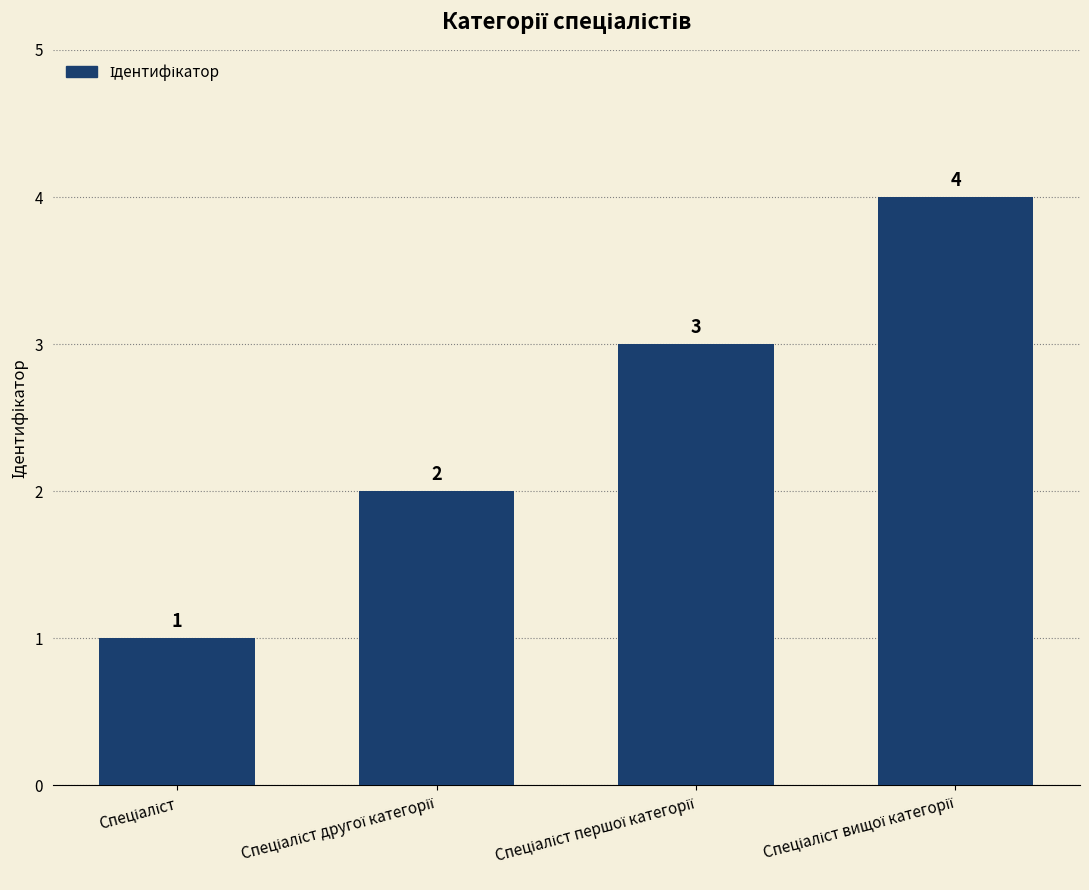

What is the difference between the second highest and minimum values?

2